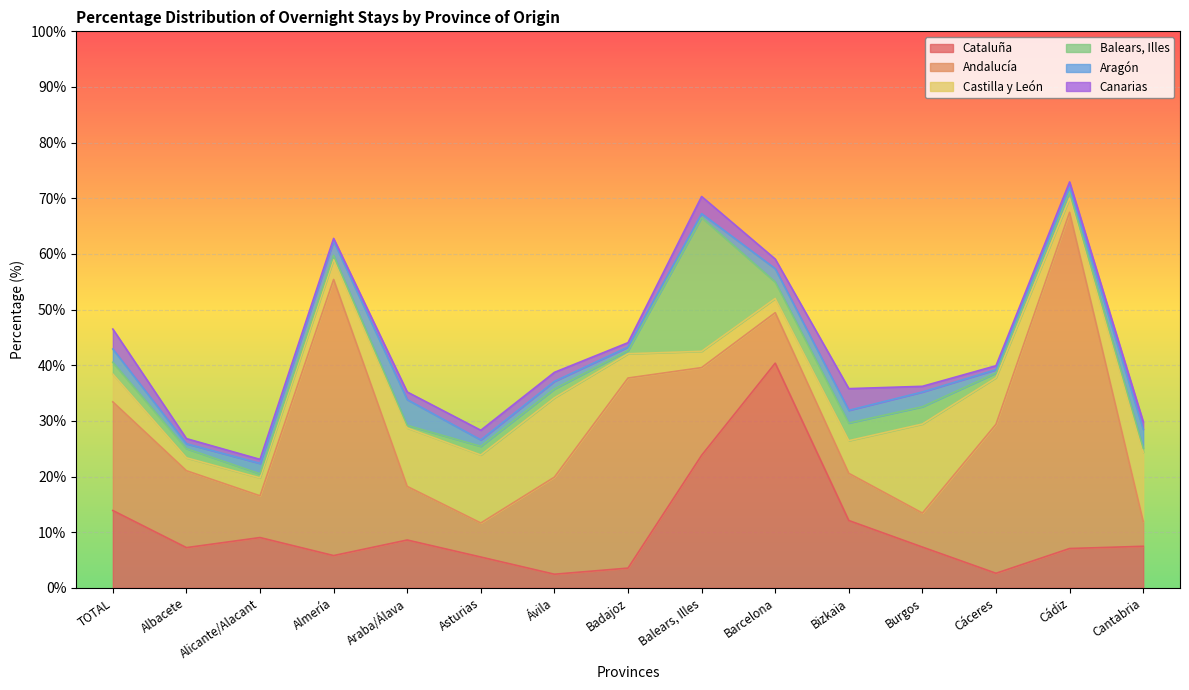

What is the difference between the maximum and minimum values in the Cataluña series?

37.9